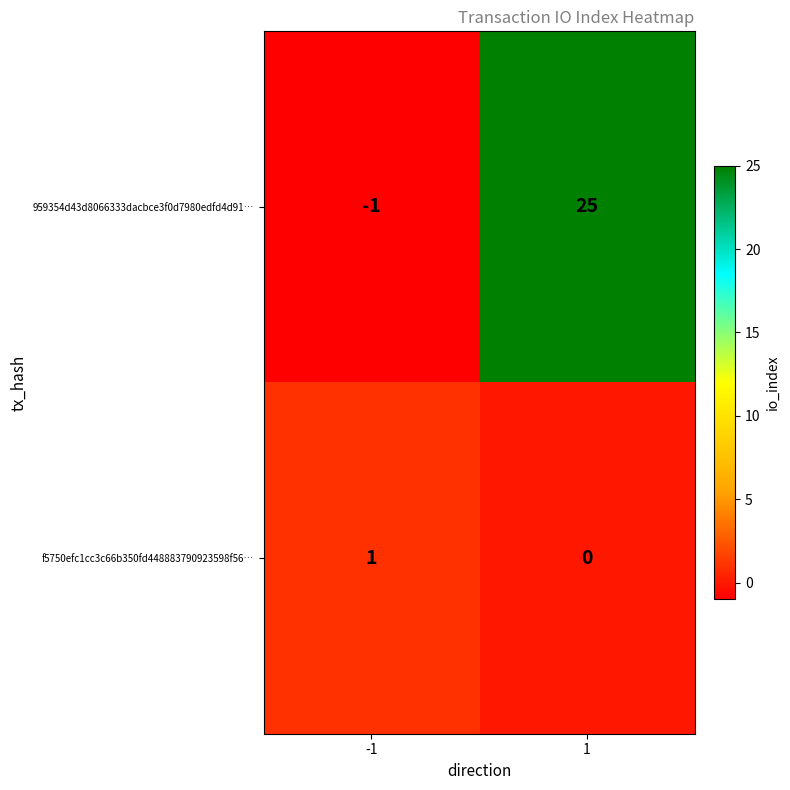

At how many categories does at least one series exceed 0?

2